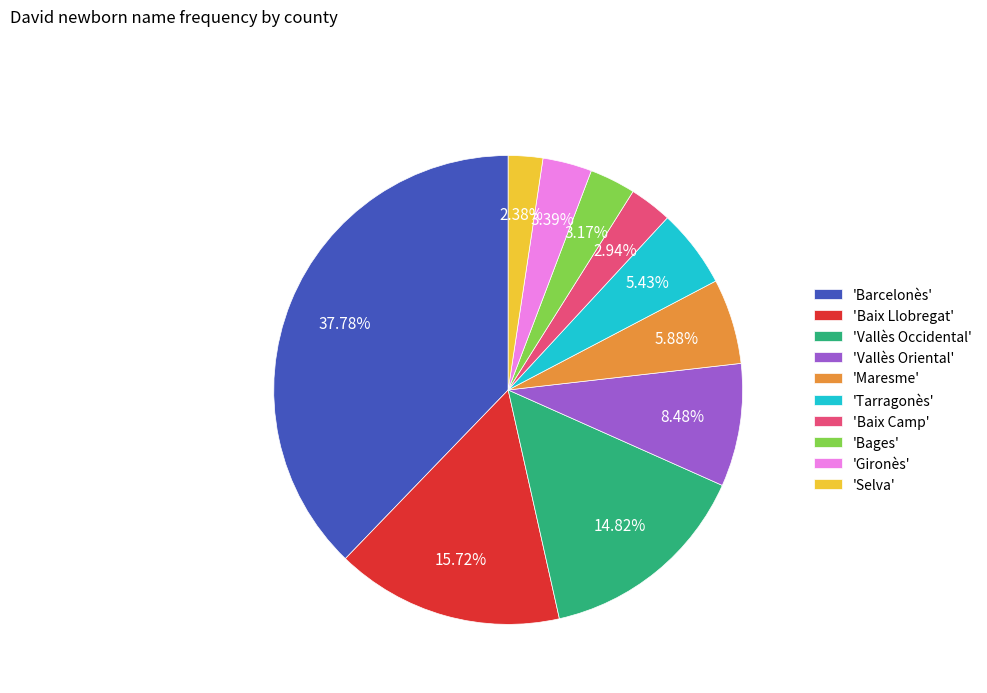

How many slices are in this pie chart?

10